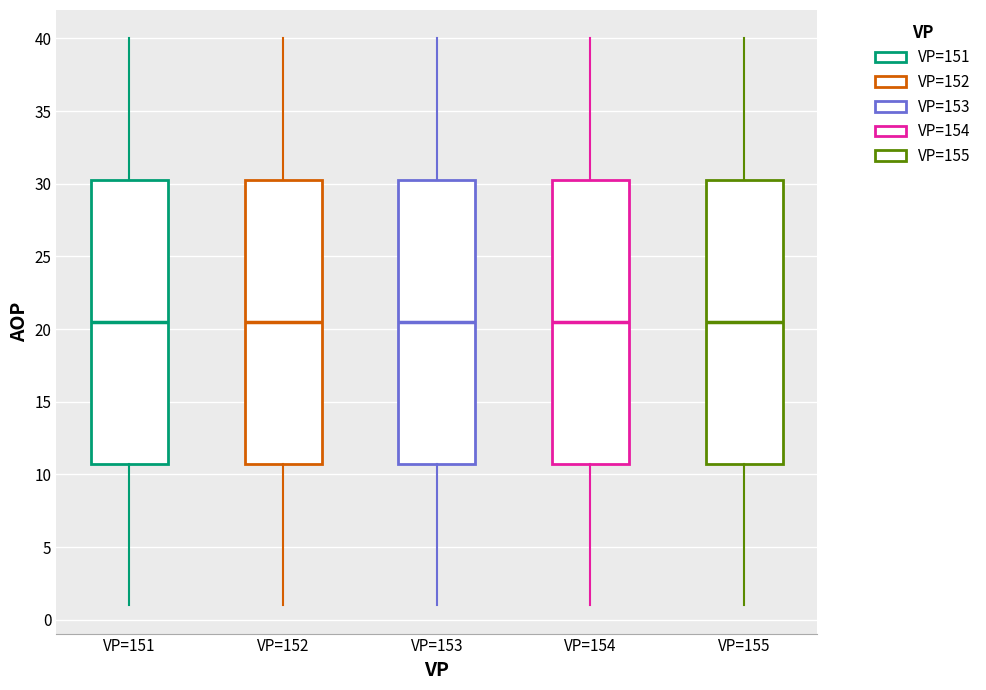

Reading left to right, read every box against the y-axis: the position of its median line, the range the box covers, and the ends of its whiskers. The values are not printed on the chart, so give them approximately, as read against the axis.

VP=151: median 20.5, box 11.0 to 30.5, whiskers 1.0 to 40.0
VP=152: median 20.5, box 11.0 to 30.5, whiskers 1.0 to 40.0
VP=153: median 20.5, box 11.0 to 30.5, whiskers 1.0 to 40.0
VP=154: median 20.5, box 11.0 to 30.5, whiskers 1.0 to 40.0
VP=155: median 20.5, box 11.0 to 30.5, whiskers 1.0 to 40.0